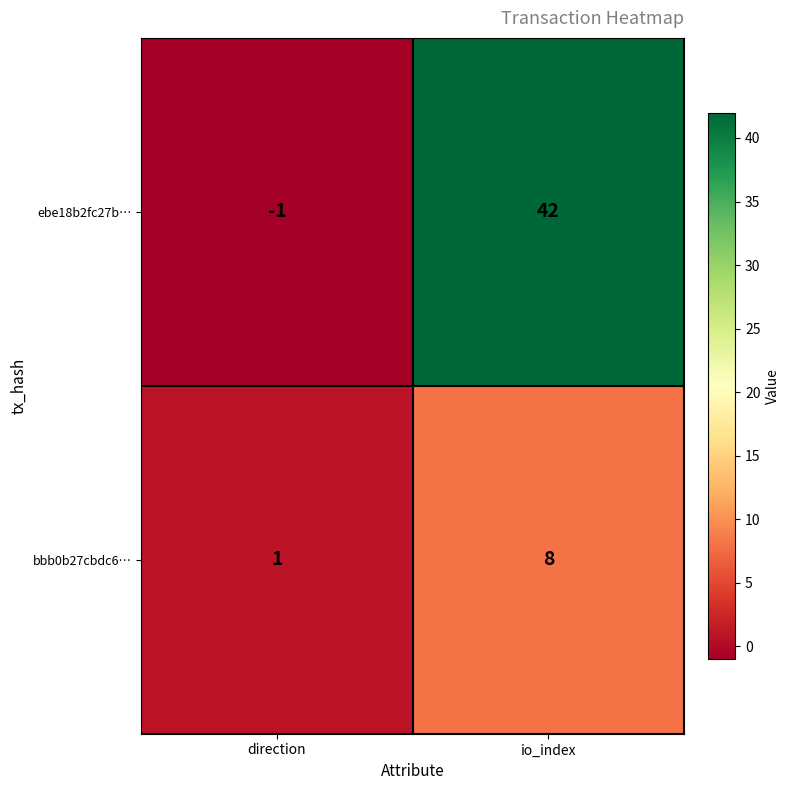

At which category is the sum across all series the highest?

io_index